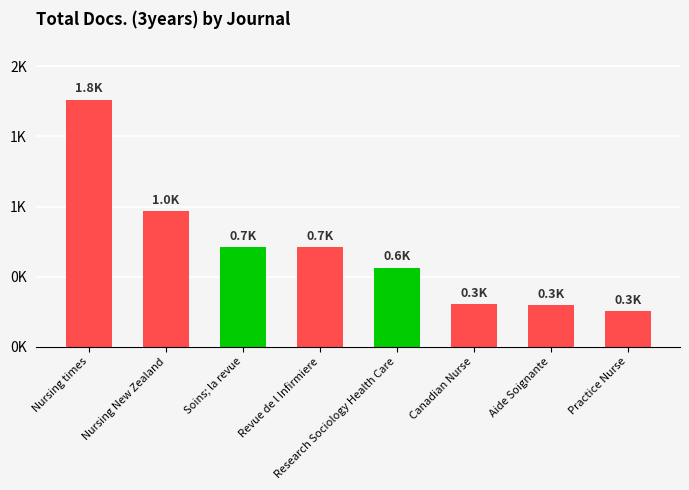

What is the greatest value displayed?

1763